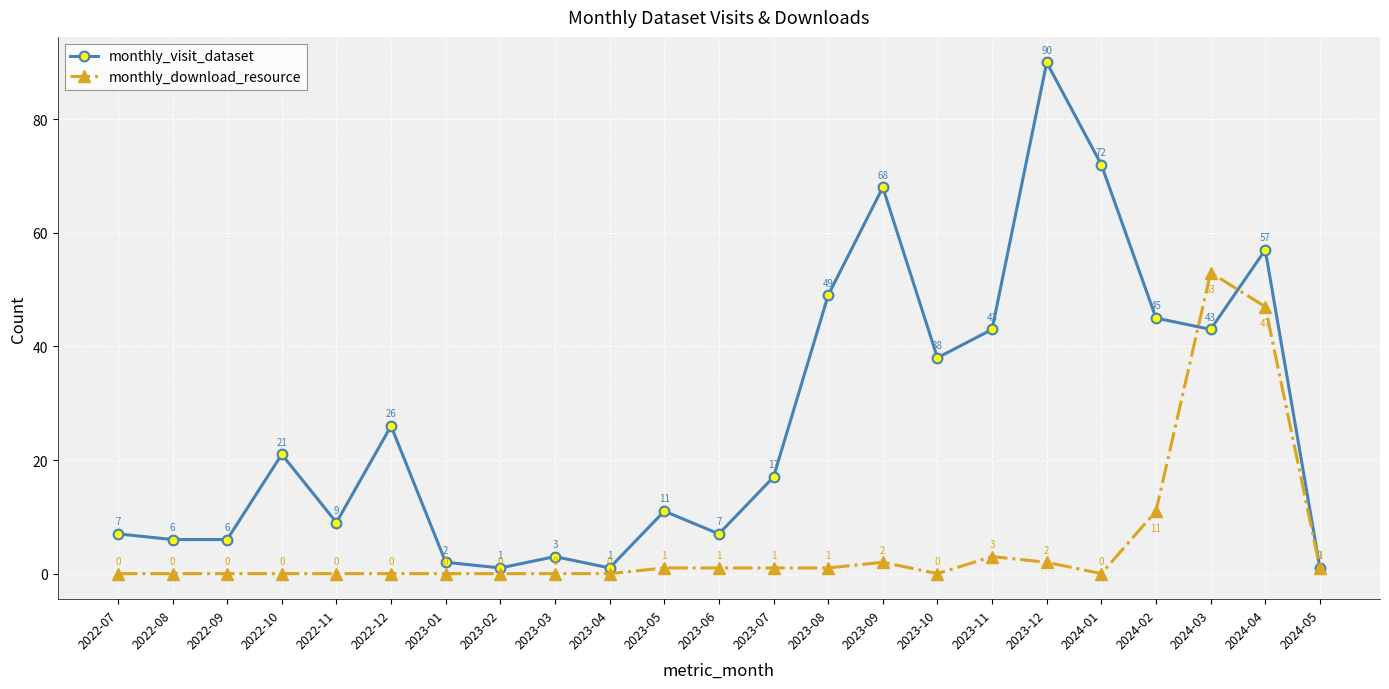

Rank the series at 2023-05 from highest to lowest value.

monthly_visit_dataset, monthly_download_resource